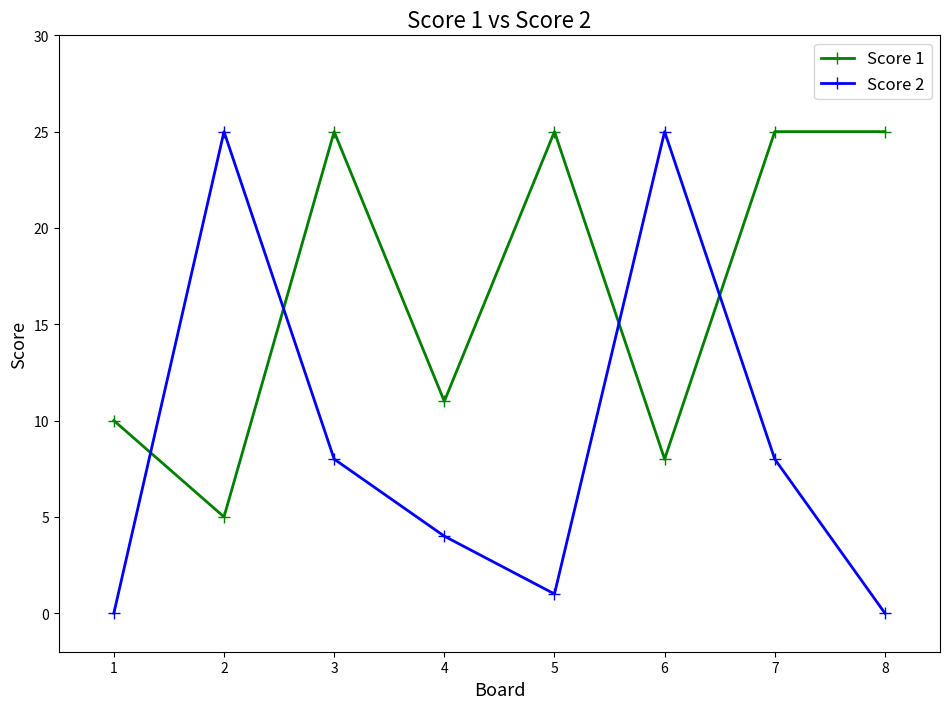

What is the difference between the Score 2 values at 5 and 4?

3